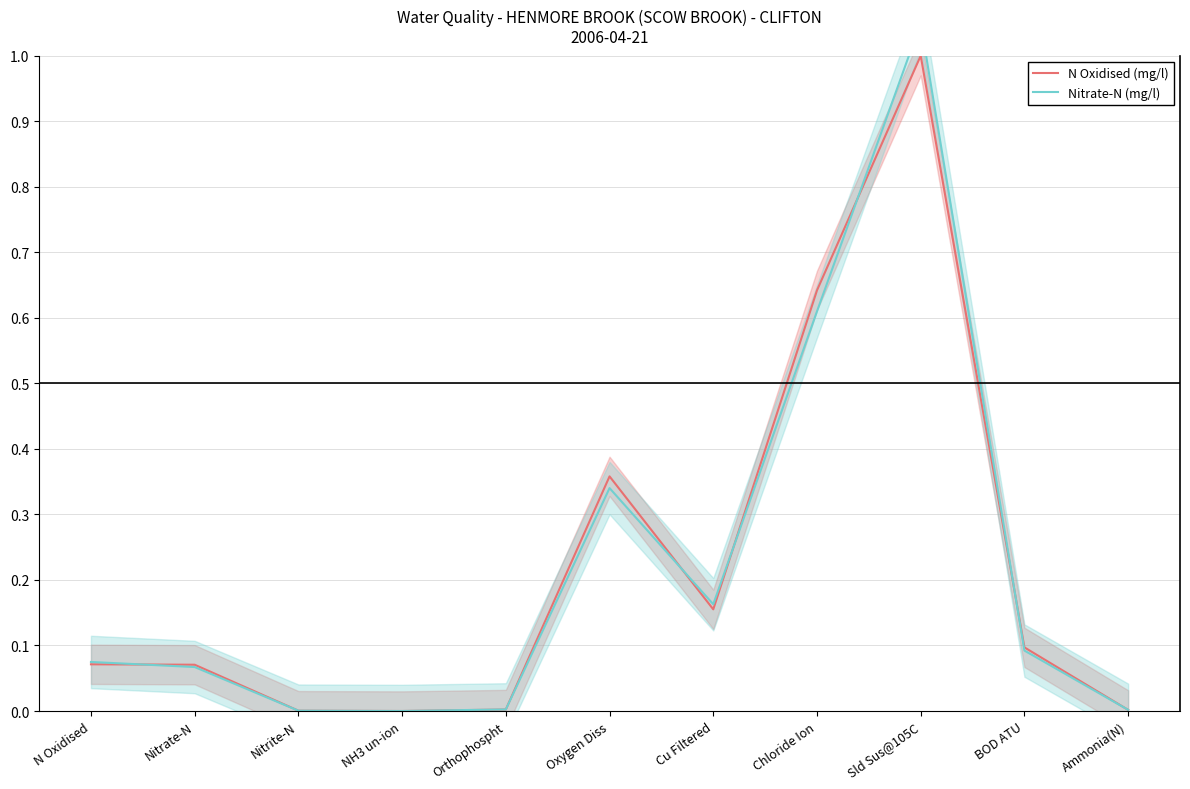

Is the value of N Oxidised (mg/l) at Nitrite-N greater than the value of Nitrate-N (mg/l) at Nitrite-N?

No